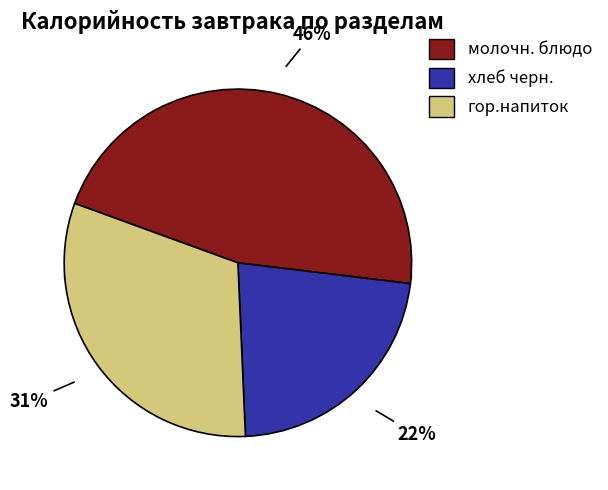

To the nearest percent, what is the difference between the largest and smallest slice percentages?

24%